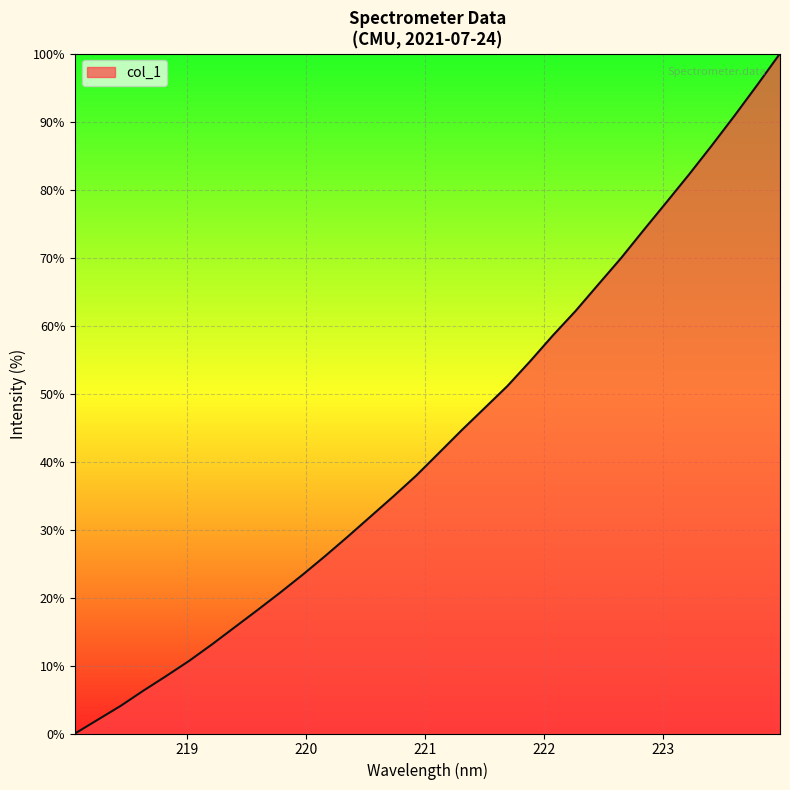

What is the greatest value displayed?

100.0